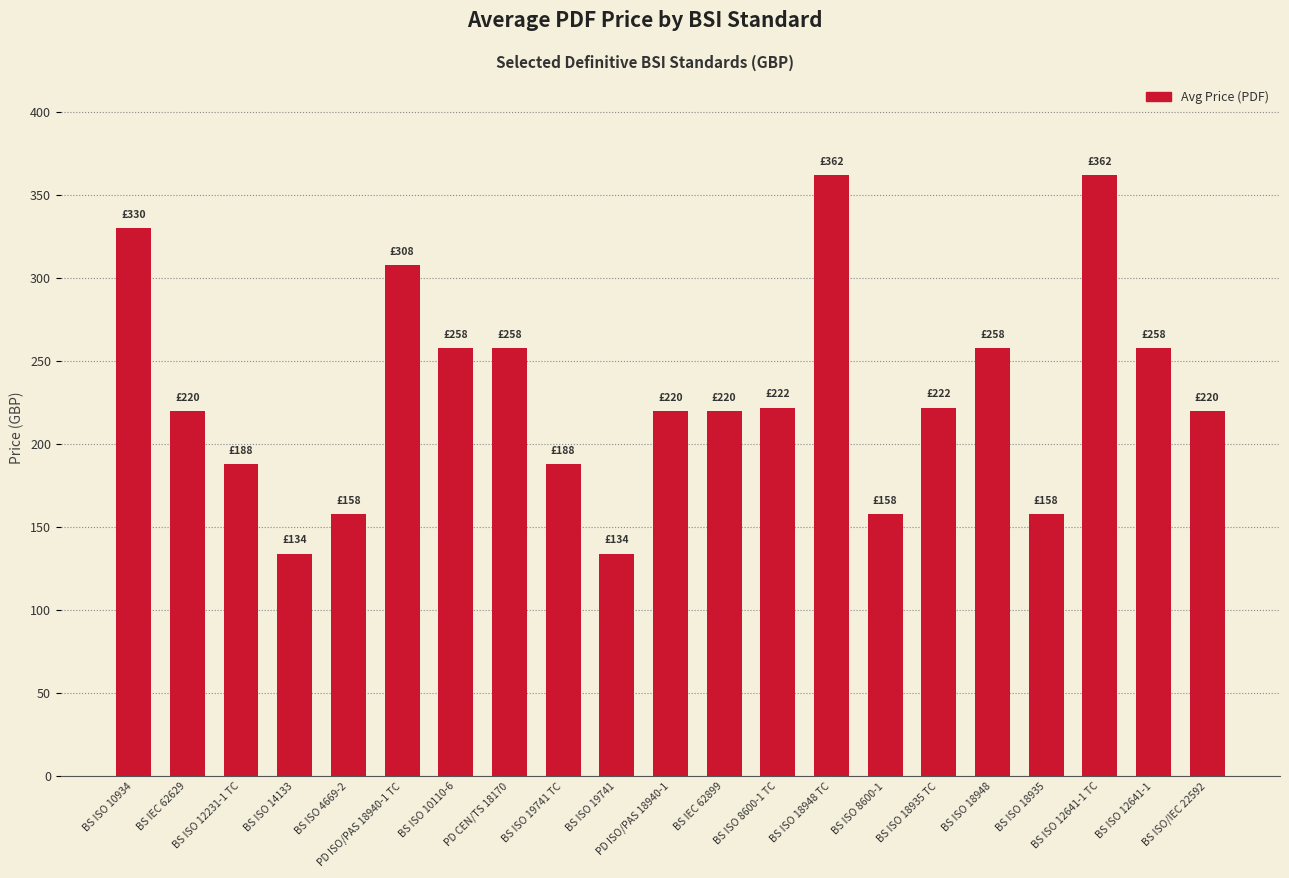

How many categories are shown in the chart?

21